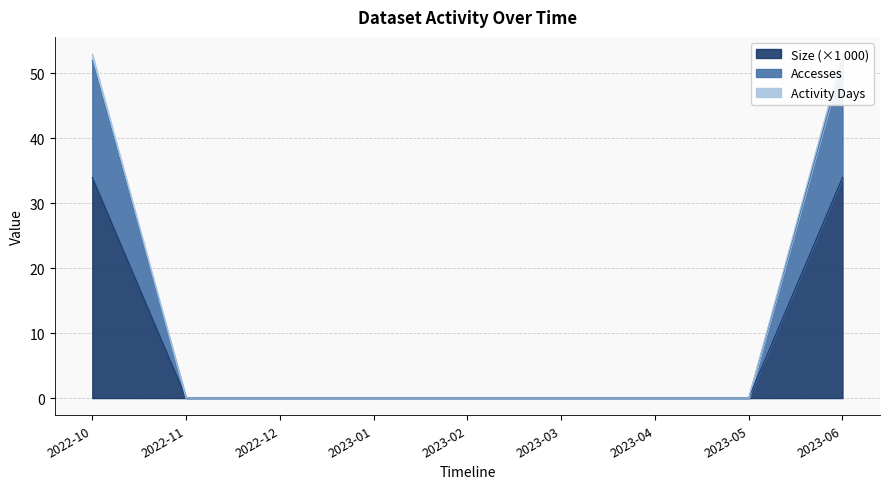

Is it true that Accesses equals 29.8 at 2022-11?

False